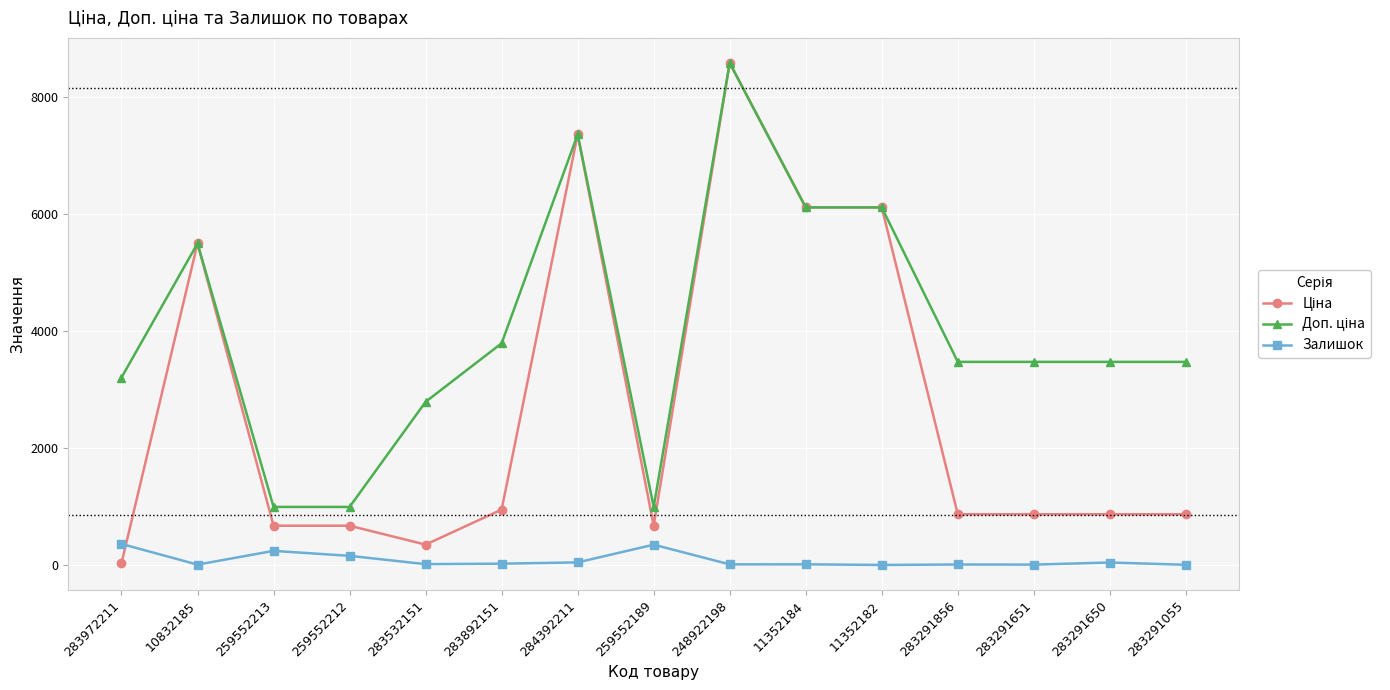

The Залишок series shows 360.0 at 283972211. True or false?

True